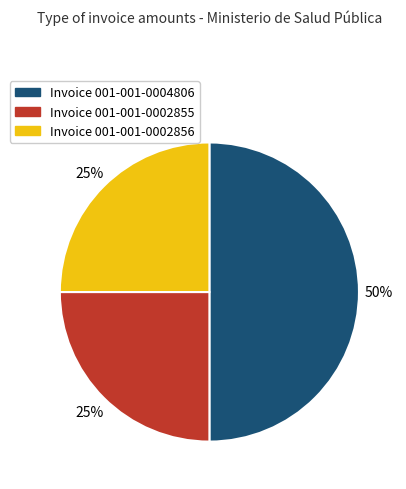

To the nearest percent, what is the average slice percentage?

33%